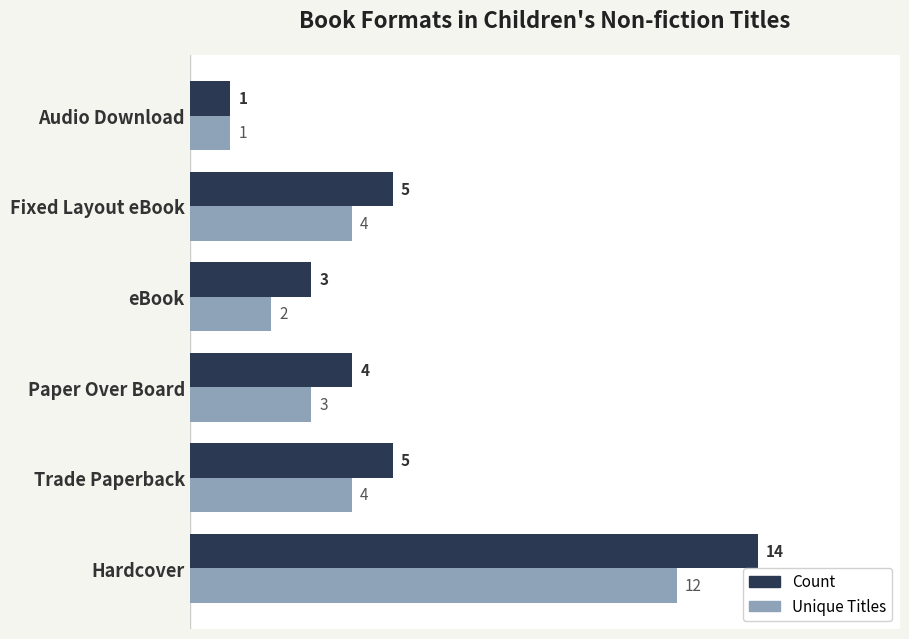

What is the approximate value of Count at Paper Over Board, to the nearest 5?

5